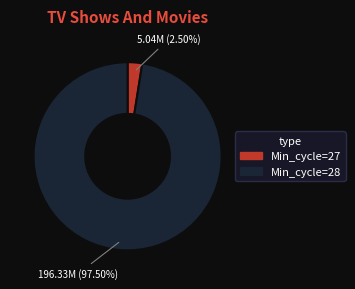

Rank the categories by value from lowest to highest.

Min_cycle=27, Min_cycle=28